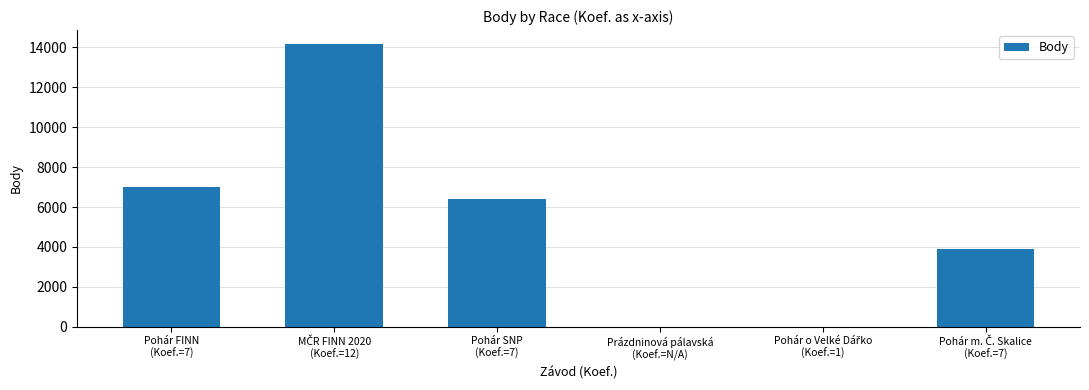

What is the maximum value shown in the chart?

14162